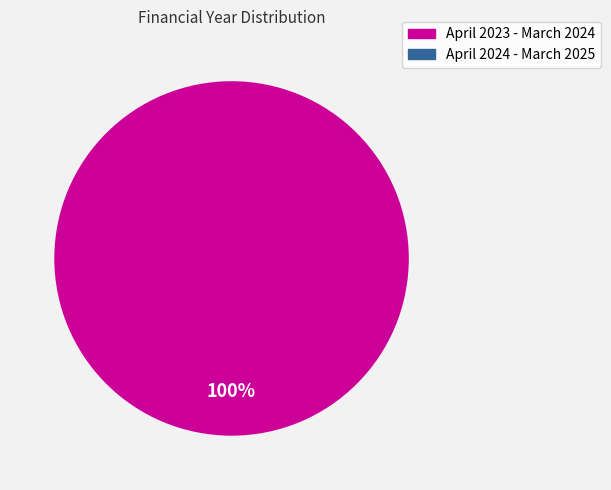

Is there any slice that represents more than half of the pie?

Yes